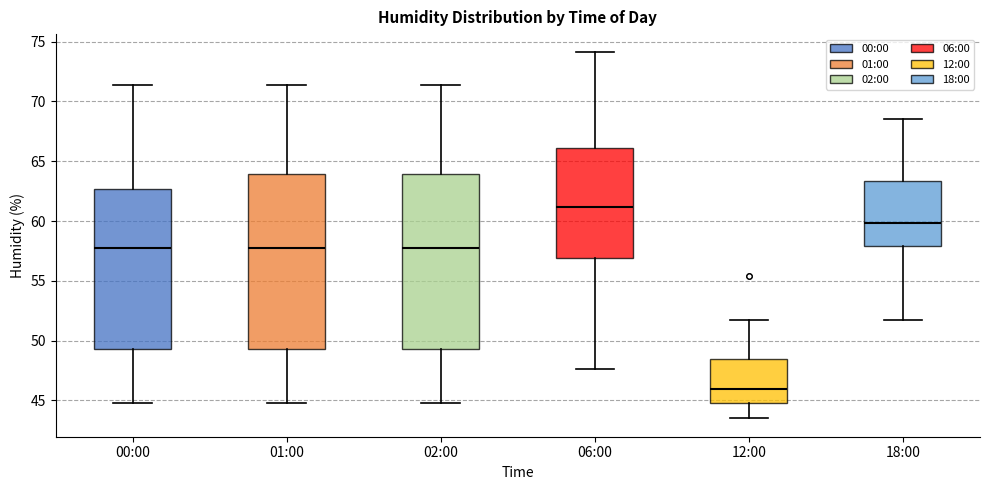

Which box's median line is the highest?

06:00